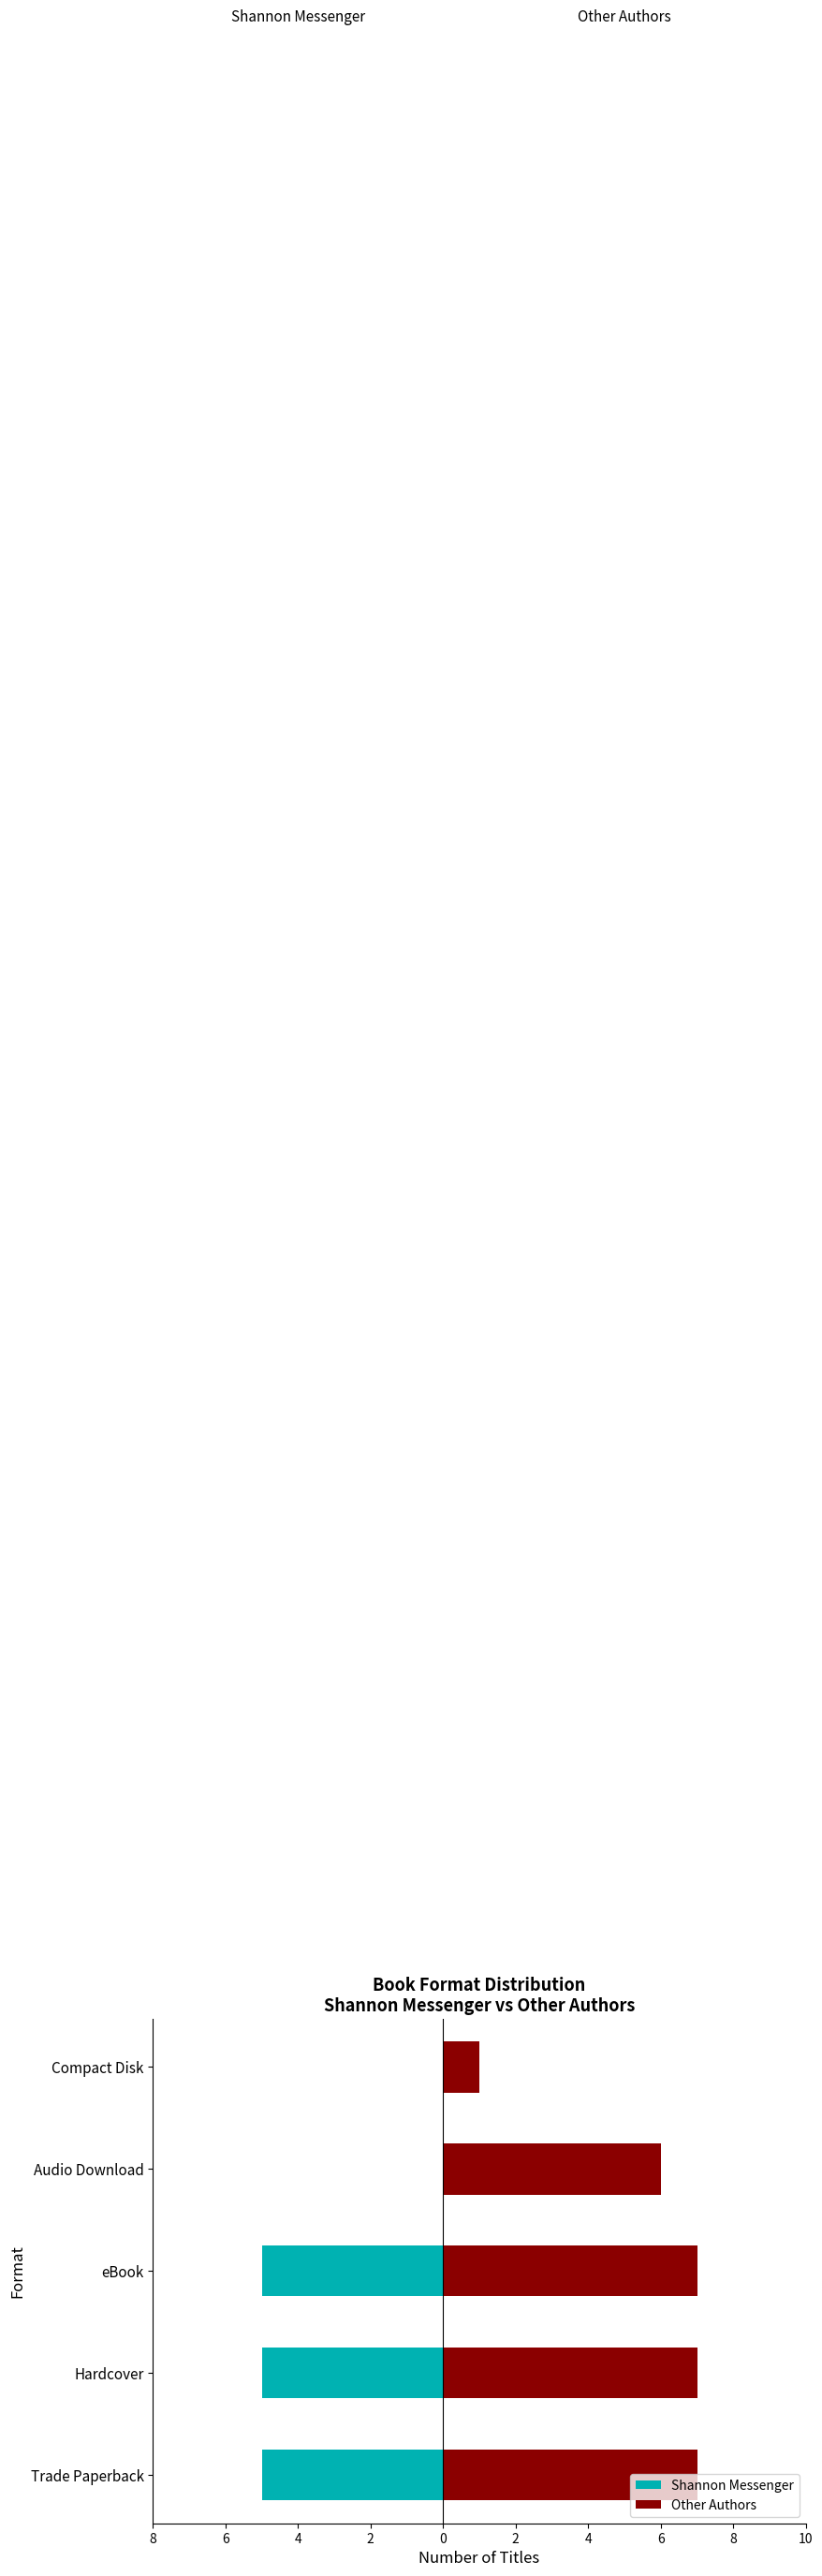

Reading left to right, extract all data points from this chart.

Shannon Messenger: -5	-5	-5	0	0
Other Authors: 7	7	7	6	1